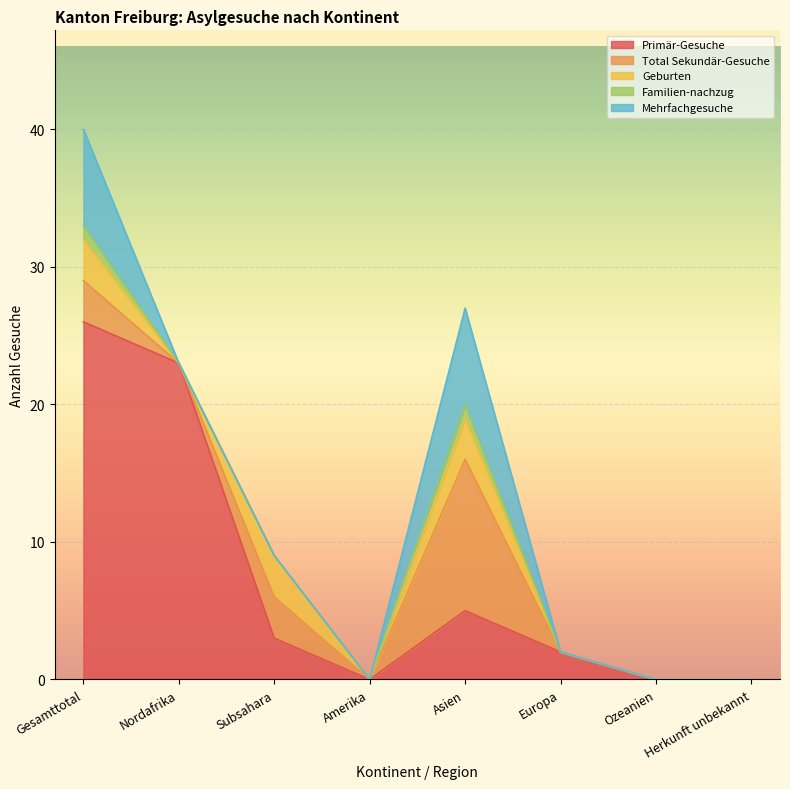

True or false: Geburten has a value of 0 at Amerika.

True